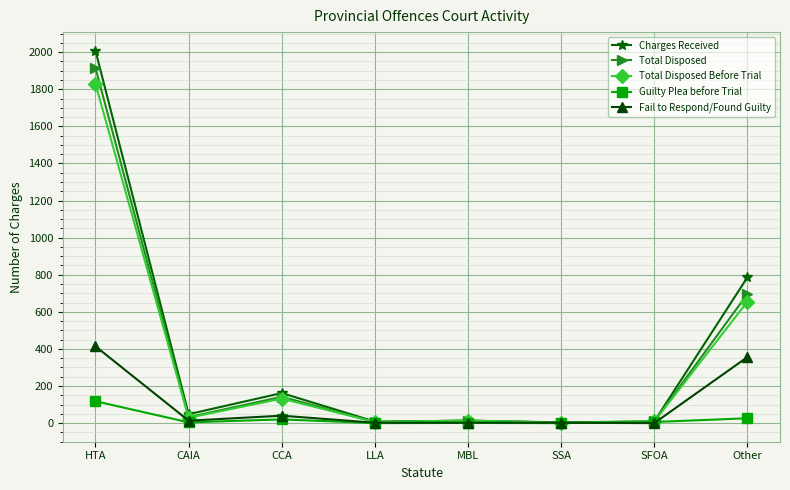

What is the total value across all series at LLA?

22